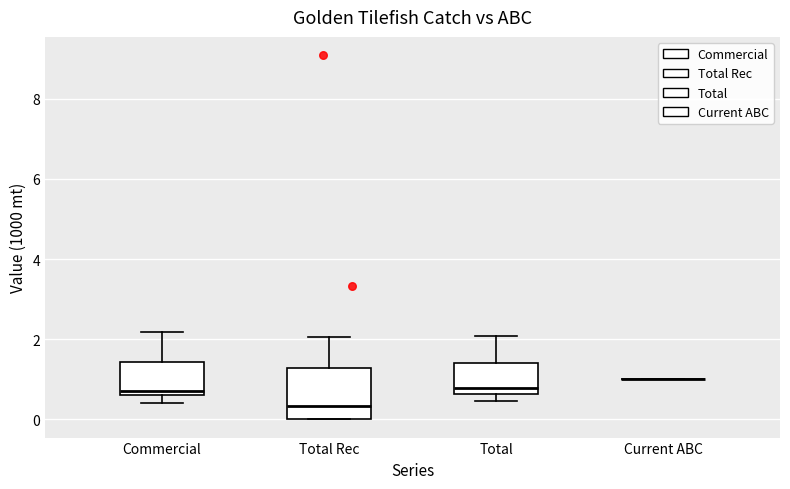

Comparing the boxes themselves (not the whiskers), which one is the tallest?

Total Rec